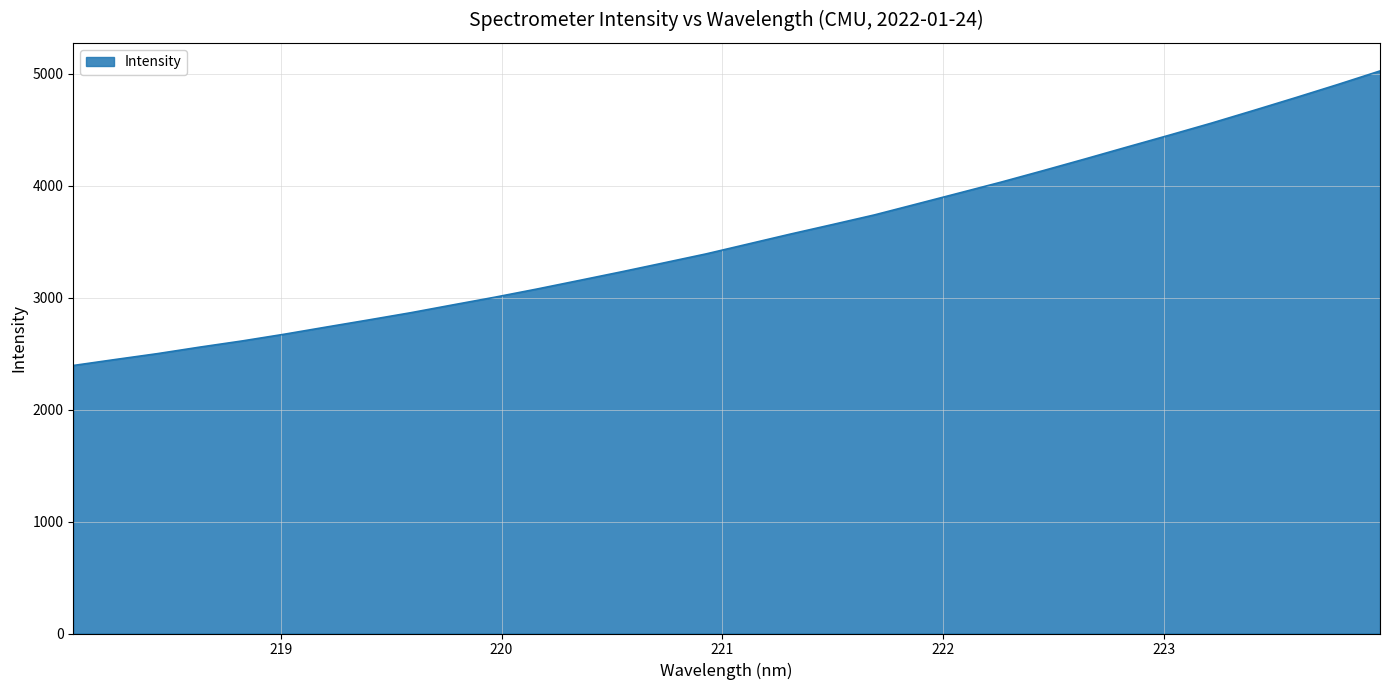

What is the greatest value displayed?

5025.7